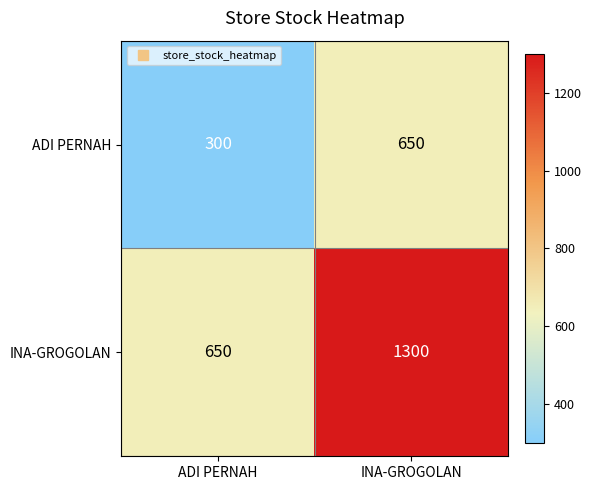

Which series has the widest spread of values?

INA-GROGOLAN